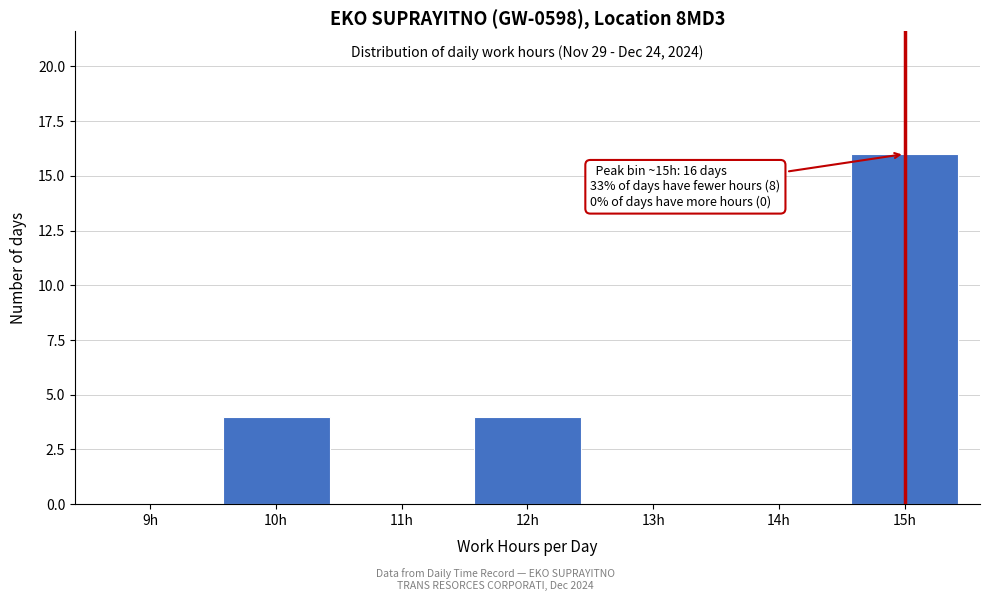

Reading left to right, what are all the values shown in this chart?

9h=0	10h=4	11h=0	12h=4	13h=0	14h=0	15h=16